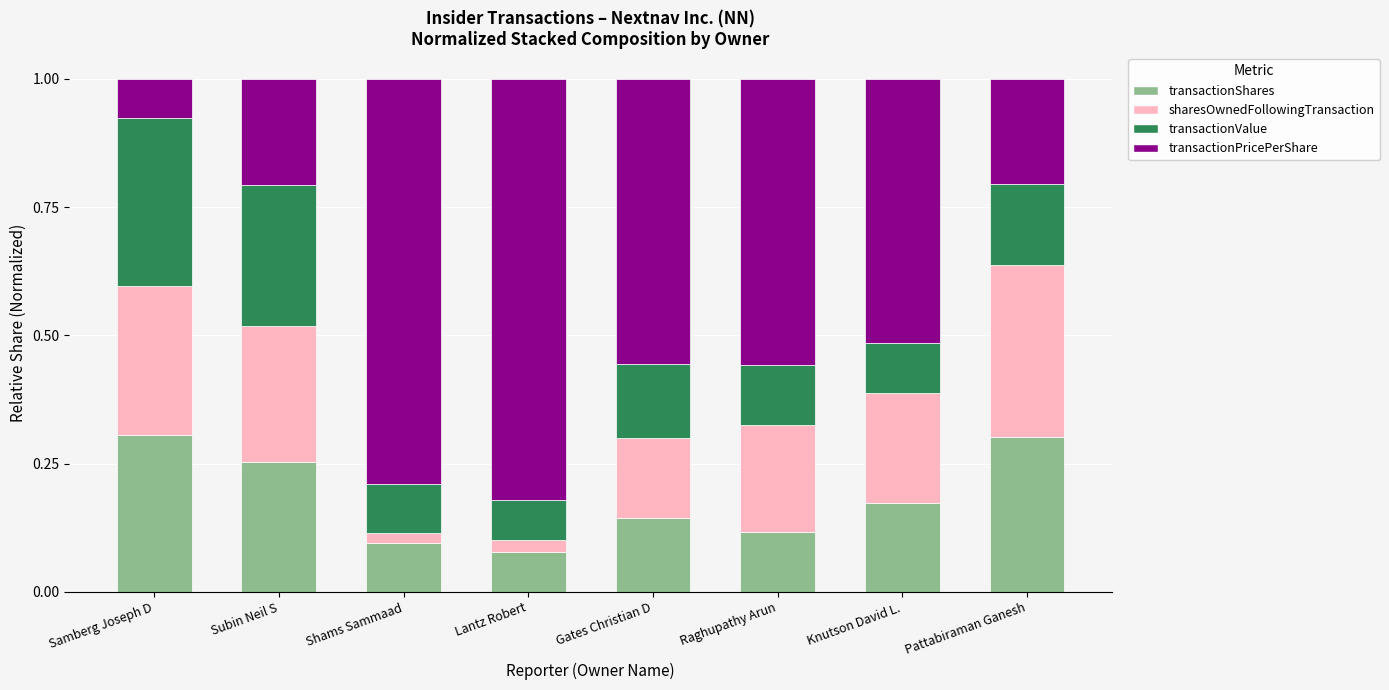

How many transactionShares values are between 0 and 1?

8